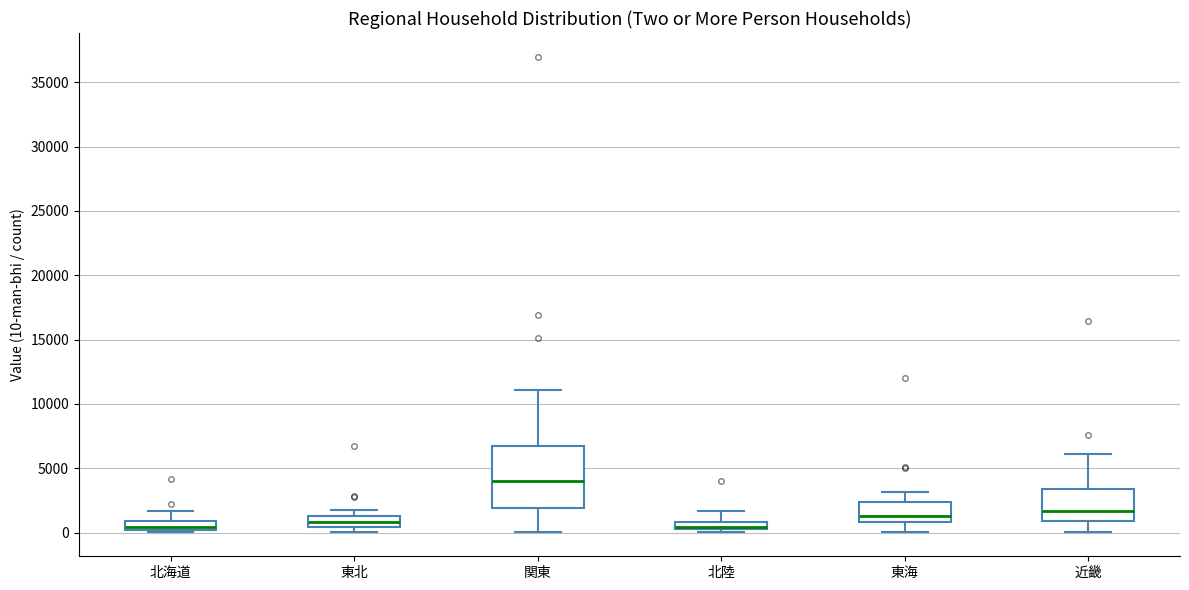

Which box has the highest median line?

関東